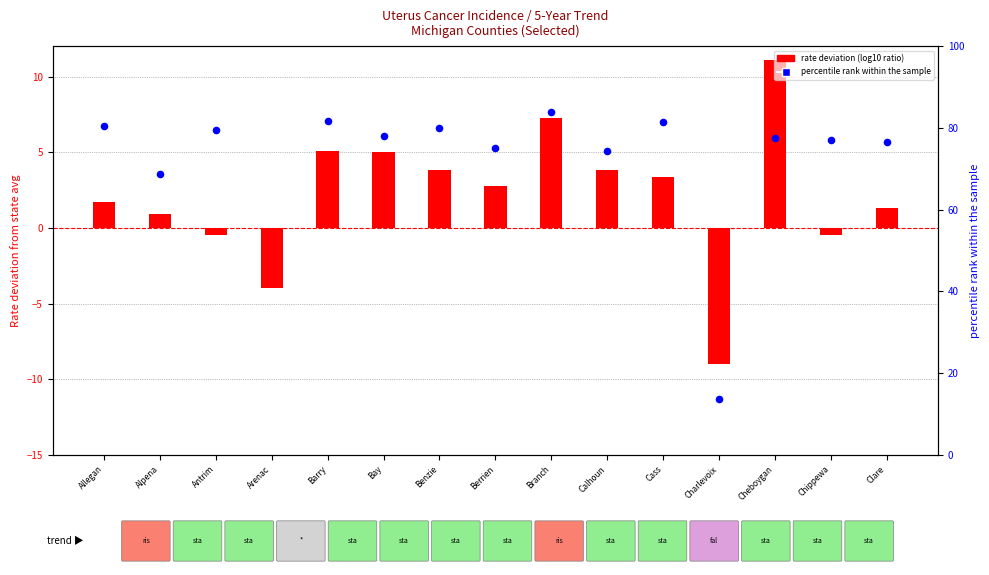

Which has a higher value, Clare or Berrien?

Berrien